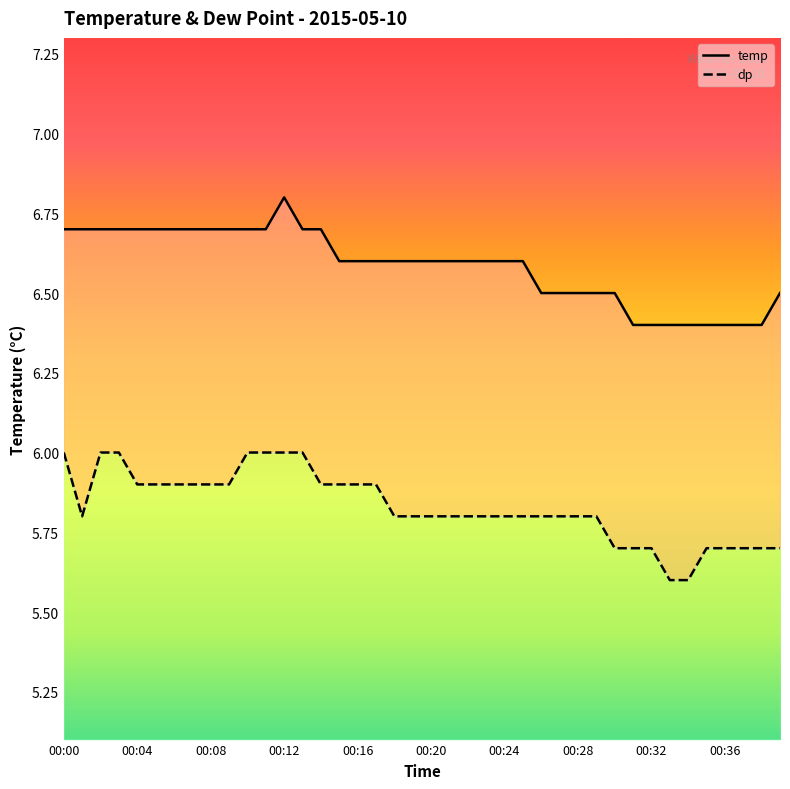

Reading right to left, what are all the values shown in this chart?

temp: 00:39=6.5	00:38=6.4	00:37=6.4	00:36=6.4	00:35=6.4	00:34=6.4	00:33=6.4	00:32=6.4	00:31=6.4	00:30=6.5	00:29=6.5	00:28=6.5	00:27=6.5	00:26=6.5	00:25=6.6	00:24=6.6	00:23=6.6	00:22=6.6	00:21=6.6	00:20=6.6	00:19=6.6	00:18=6.6	00:17=6.6	00:16=6.6	00:15=6.6	00:14=6.7	00:13=6.7	00:12=6.8	00:11=6.7	00:10=6.7	00:09=6.7	00:08=6.7	00:07=6.7	00:06=6.7	00:05=6.7	00:04=6.7	00:03=6.7	00:02=6.7	00:01=6.7	00:00=6.7
dp: 00:39=5.7	00:38=5.7	00:37=5.7	00:36=5.7	00:35=5.7	00:34=5.6	00:33=5.6	00:32=5.7	00:31=5.7	00:30=5.7	00:29=5.8	00:28=5.8	00:27=5.8	00:26=5.8	00:25=5.8	00:24=5.8	00:23=5.8	00:22=5.8	00:21=5.8	00:20=5.8	00:19=5.8	00:18=5.8	00:17=5.9	00:16=5.9	00:15=5.9	00:14=5.9	00:13=6.0	00:12=6.0	00:11=6.0	00:10=6.0	00:09=5.9	00:08=5.9	00:07=5.9	00:06=5.9	00:05=5.9	00:04=5.9	00:03=6.0	00:02=6.0	00:01=5.8	00:00=6.0